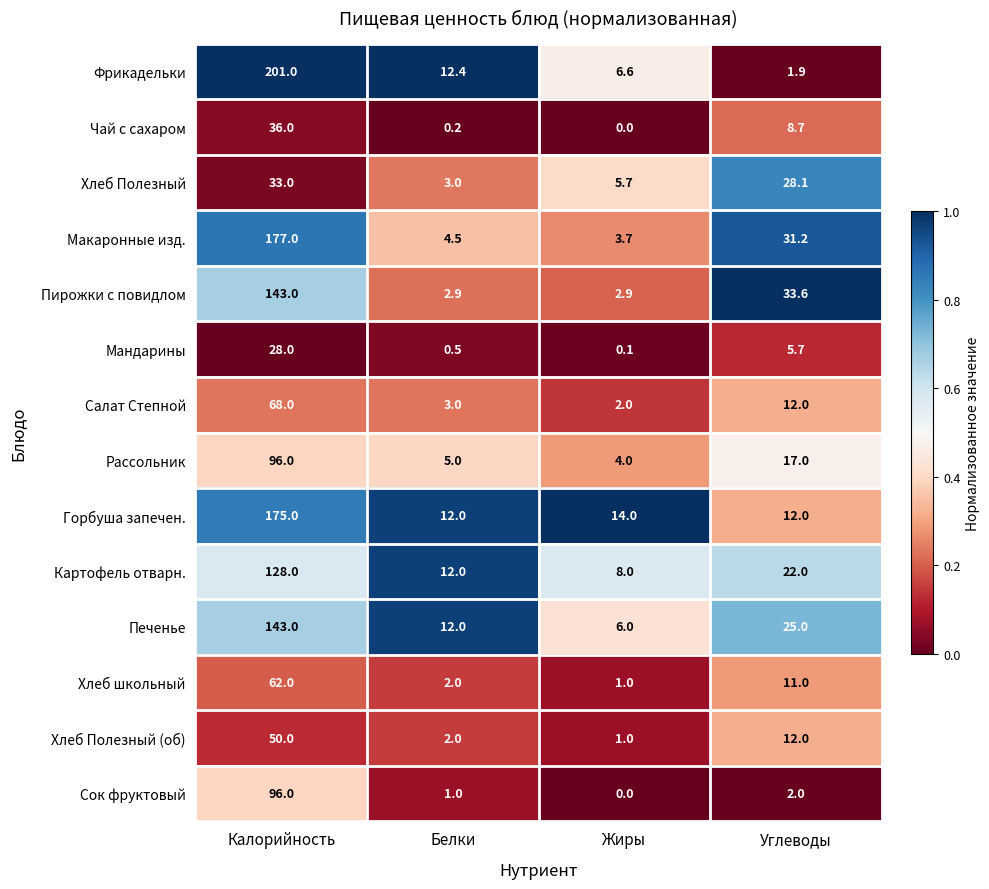

What is the sum of the Хлеб школьный values at Жиры and Углеводы?

12.0